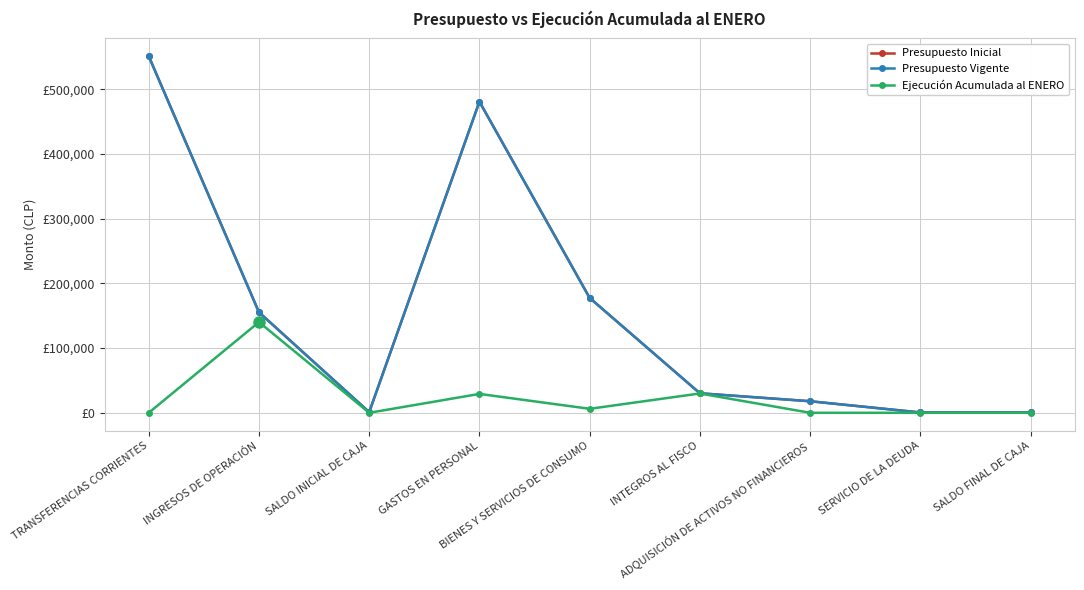

Which series has the largest total across all categories?

Presupuesto Inicial